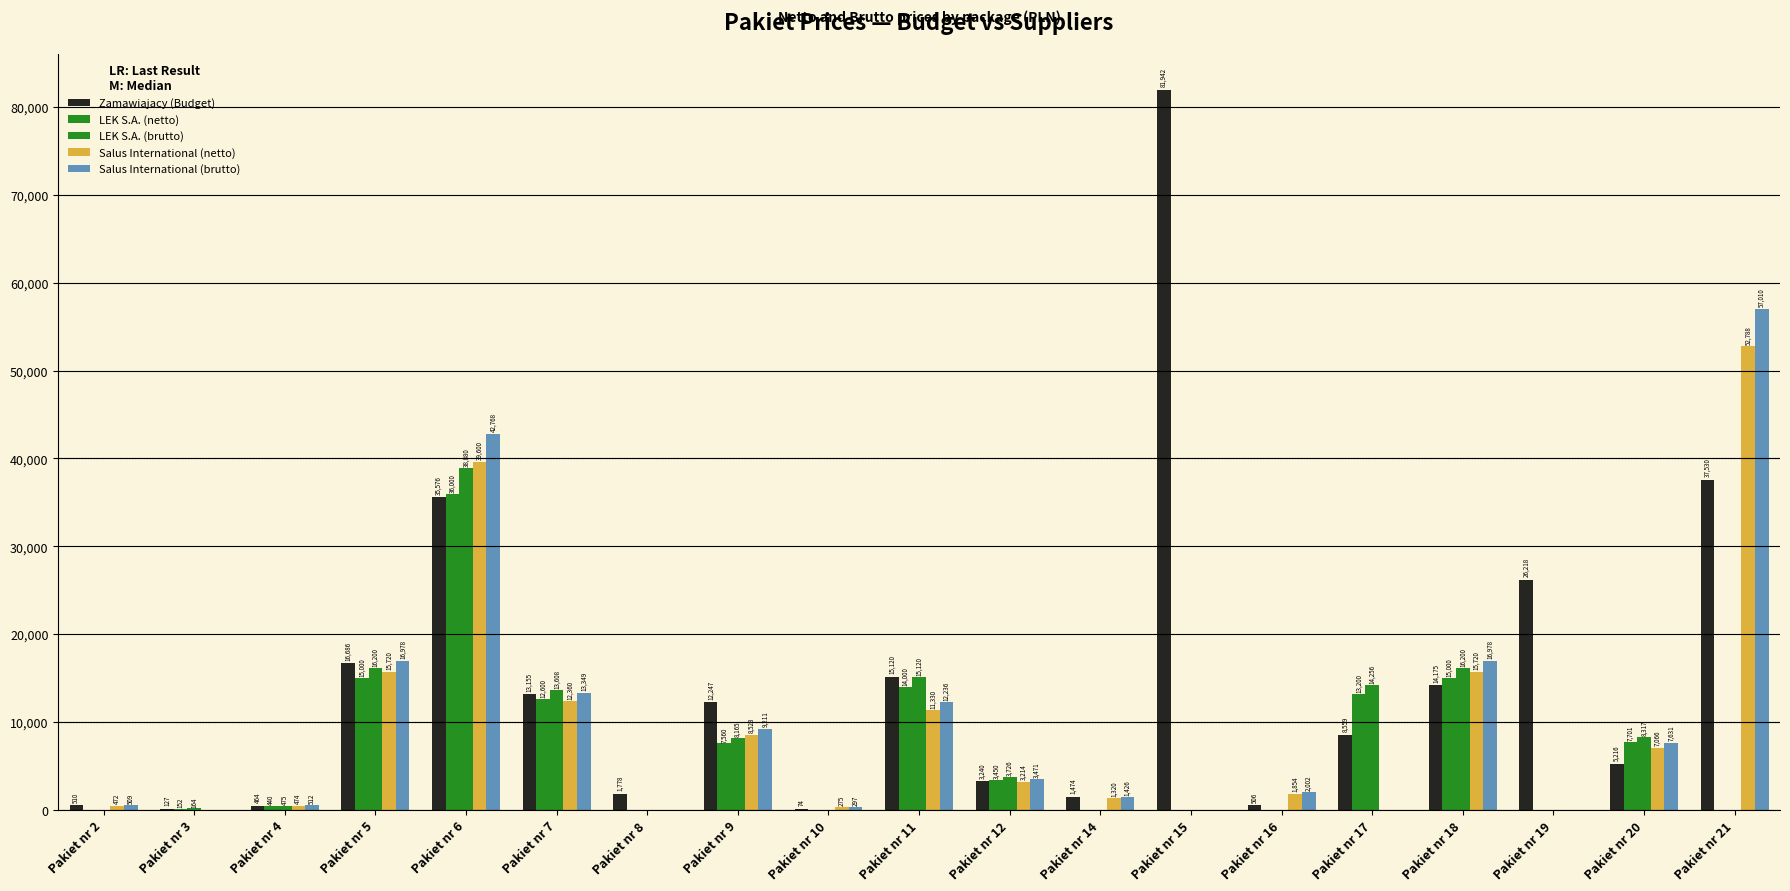

Count the number of data series in this chart.

5